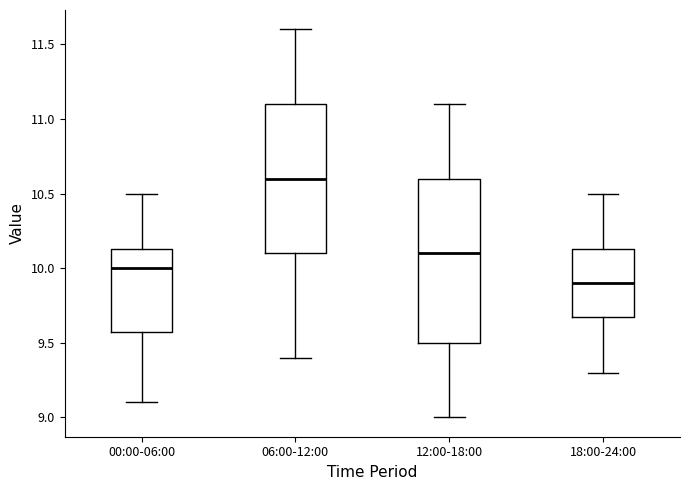

Reading left to right, read every box against the y-axis: the position of its median line, the range the box covers, and the ends of its whiskers. The values are not printed on the chart, so give them approximately, as read against the axis.

00:00-06:00: median 10.00, box 9.60 to 10.15, whiskers 9.10 to 10.50
06:00-12:00: median 10.60, box 10.10 to 11.10, whiskers 9.40 to 11.60
12:00-18:00: median 10.10, box 9.50 to 10.60, whiskers 9.00 to 11.10
18:00-24:00: median 9.90, box 9.70 to 10.15, whiskers 9.30 to 10.50